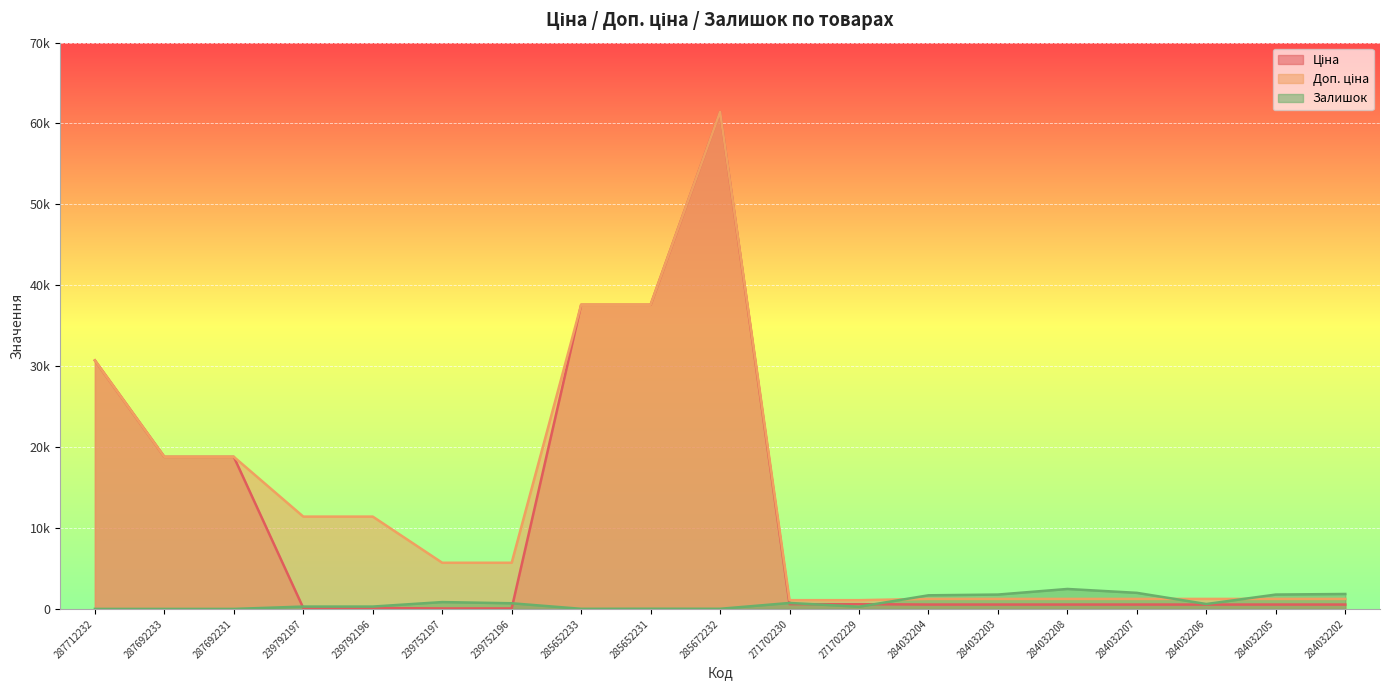

Which series changed the most between 271702229 and 284032205?

Залишок